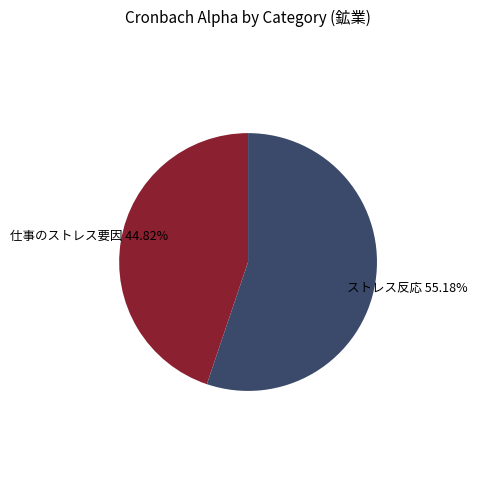

To the nearest percent, what is the difference between the largest and smallest slice percentages?

10%